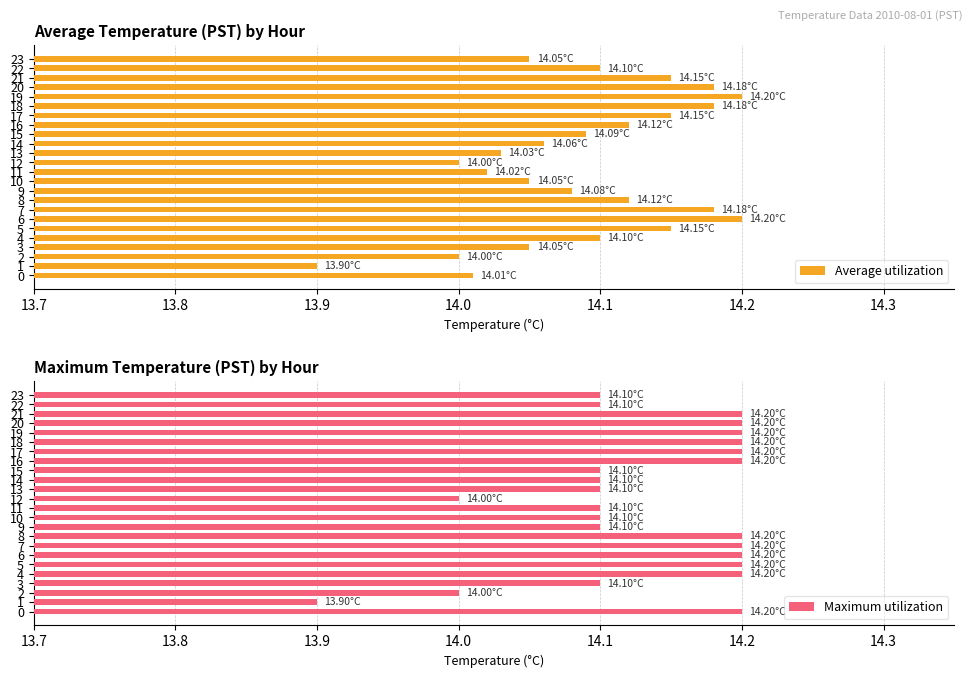

What is the difference between the maximum and minimum values in the Average utilization series?

0.3